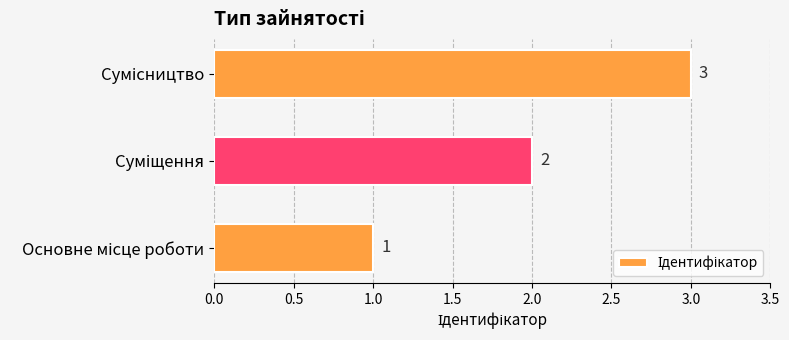

What is the sum of all values?

6